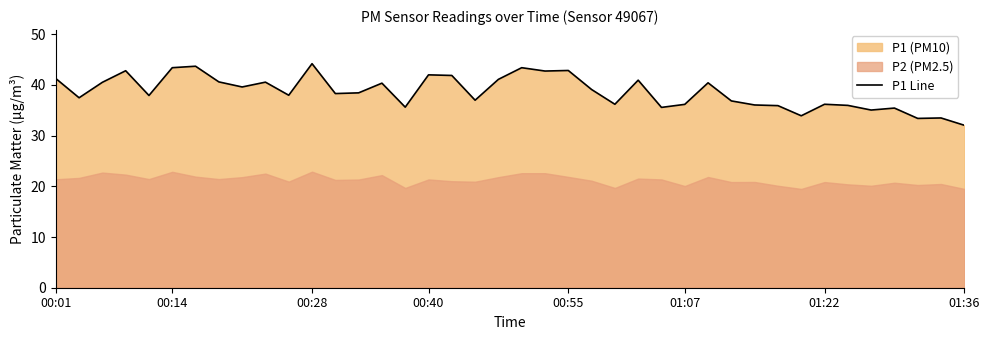

What is the sum of all values?

1545.5